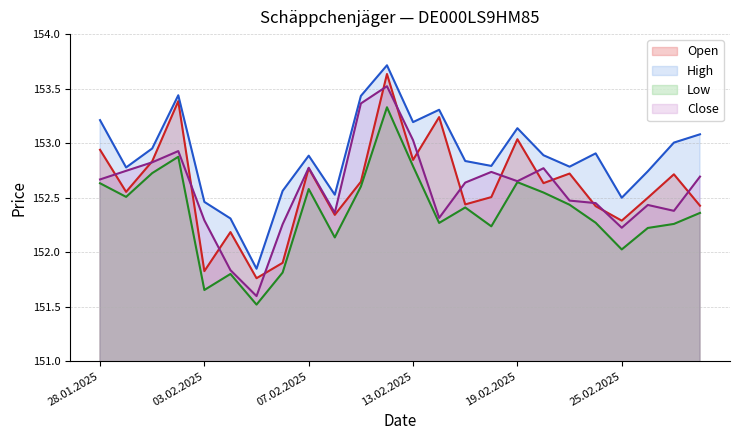

How many lines are shown in the chart?

4